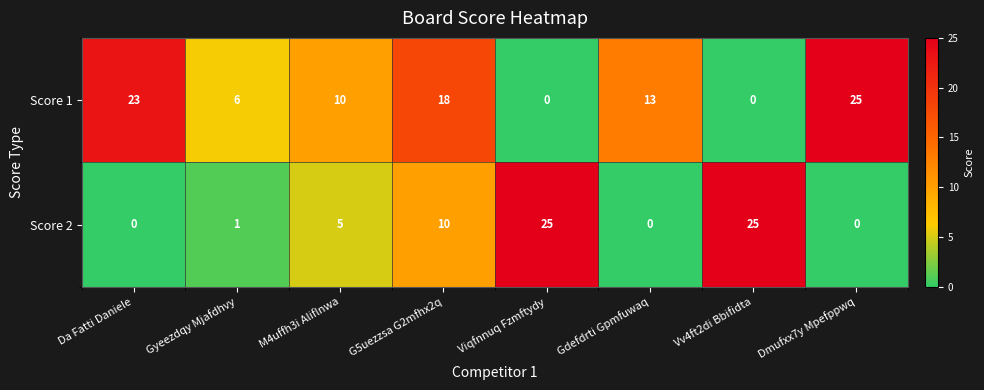

Reading right to left, extract all data points from this chart.

Score 1: Dmufxx7y Mpefppwq=25	Vv4ft2di Bbifidta=0	Gdefdrti Gpmfuwaq=13	Viqfnnuq Fzmftydy=0	G5uezzsa G2mfhx2q=18	M4uffh3i Aliflnwa=10	Gyeezdqy Mjafdhvy=6	Da Fatti Daniele=23
Score 2: Dmufxx7y Mpefppwq=0	Vv4ft2di Bbifidta=25	Gdefdrti Gpmfuwaq=0	Viqfnnuq Fzmftydy=25	G5uezzsa G2mfhx2q=10	M4uffh3i Aliflnwa=5	Gyeezdqy Mjafdhvy=1	Da Fatti Daniele=0